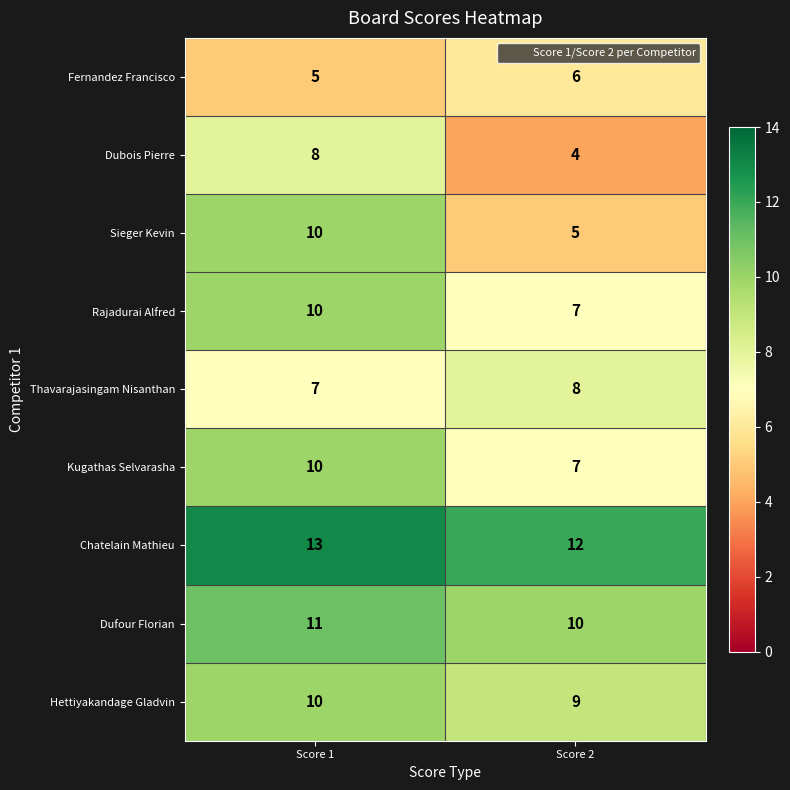

The Sieger Kevin series shows 5 at Score 2. True or false?

True